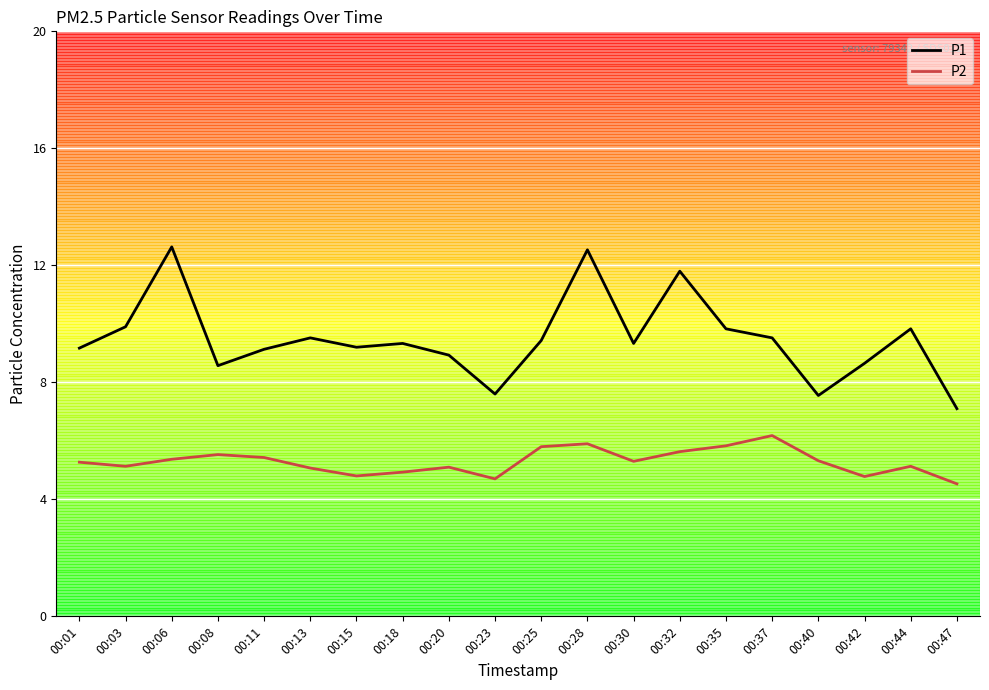

Is this an area chart (filled region under the line)?

No